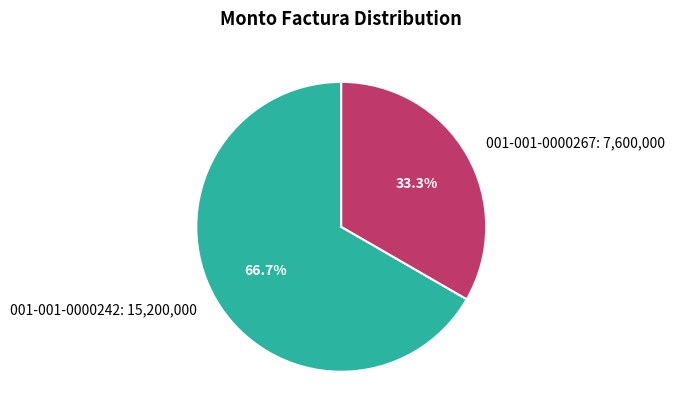

What percentage is NOT represented by 001-001-0000242?

33.3%